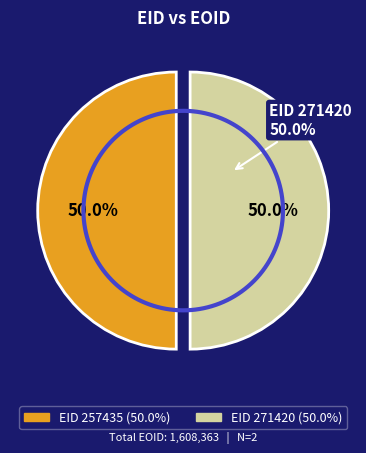

Rank the categories by value from lowest to highest.

257435, 271420